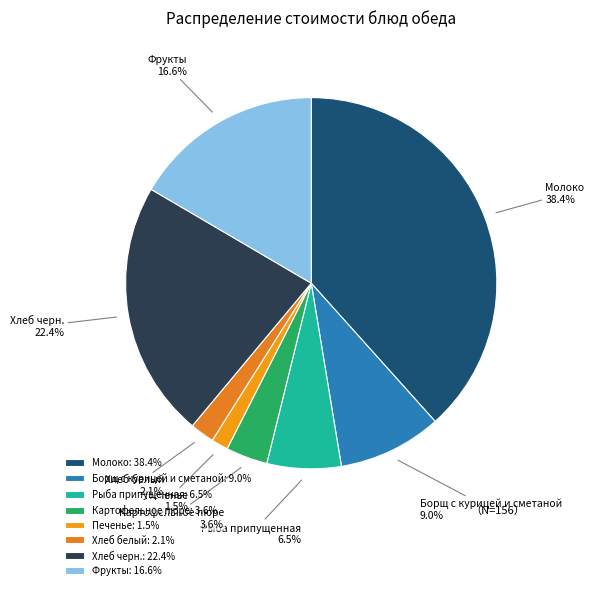

How many segments does this pie chart have?

8